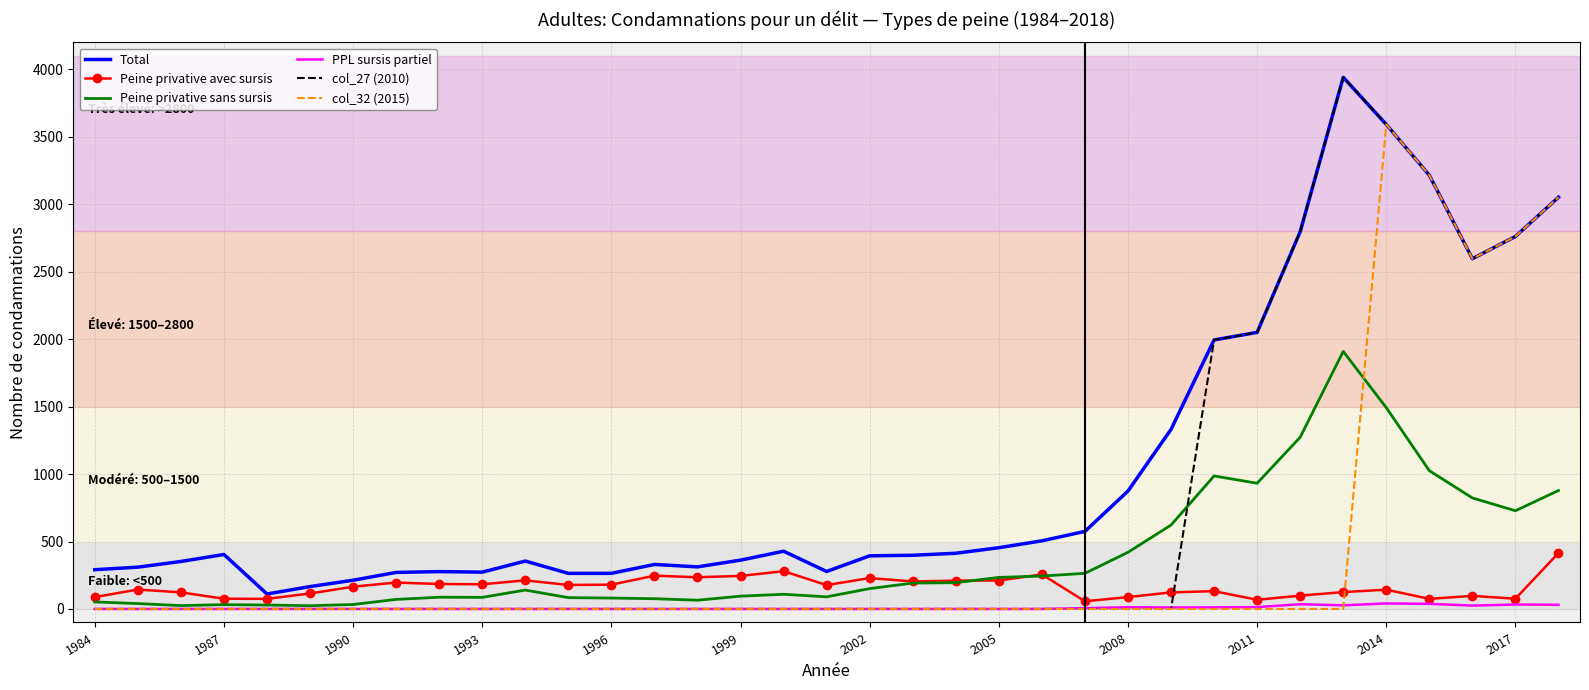

Which series has the largest total across all categories?

Total